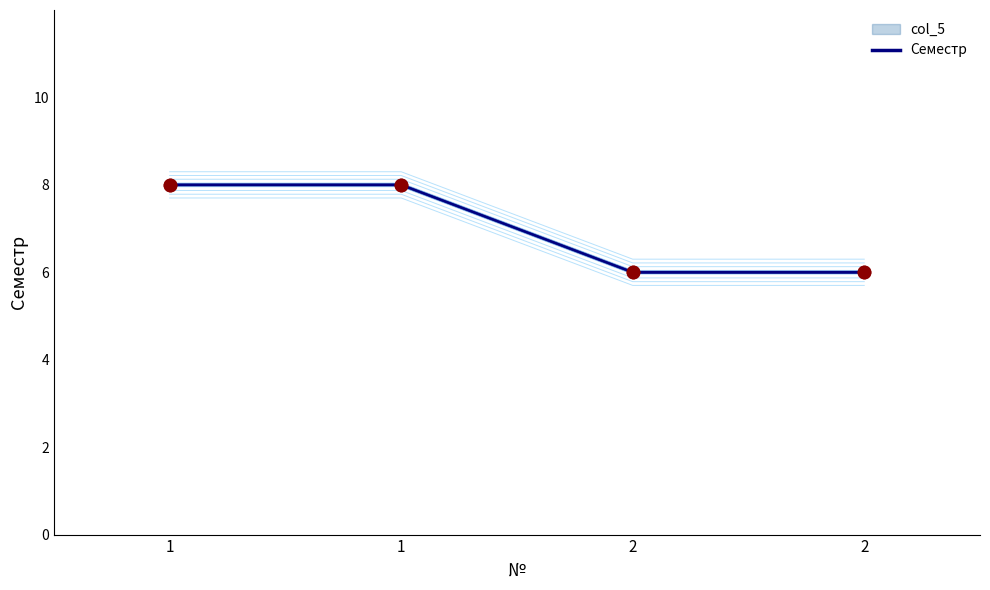

What is the ratio of the value at 2 to the value at 2?

1.0